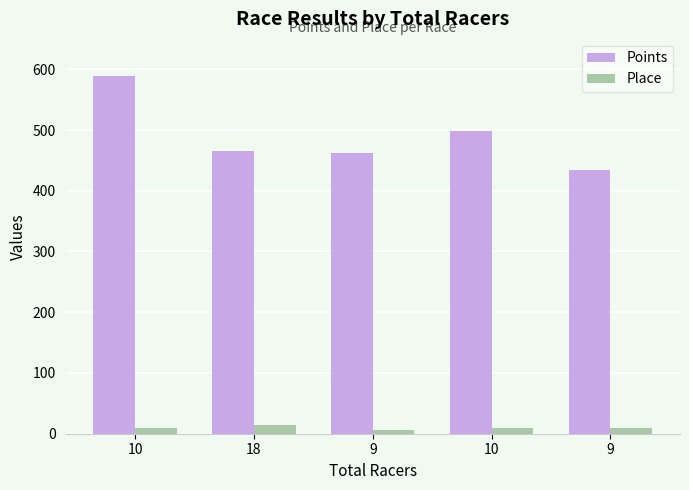

Count the number of data series in this chart.

2